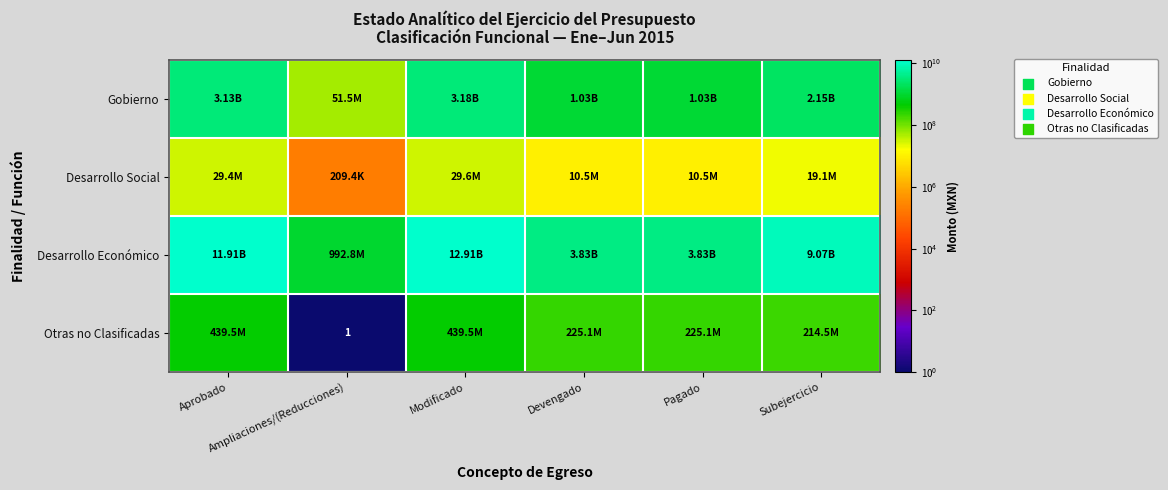

At which label does Desarrollo Económico first exceed 9074219050?

Aprobado